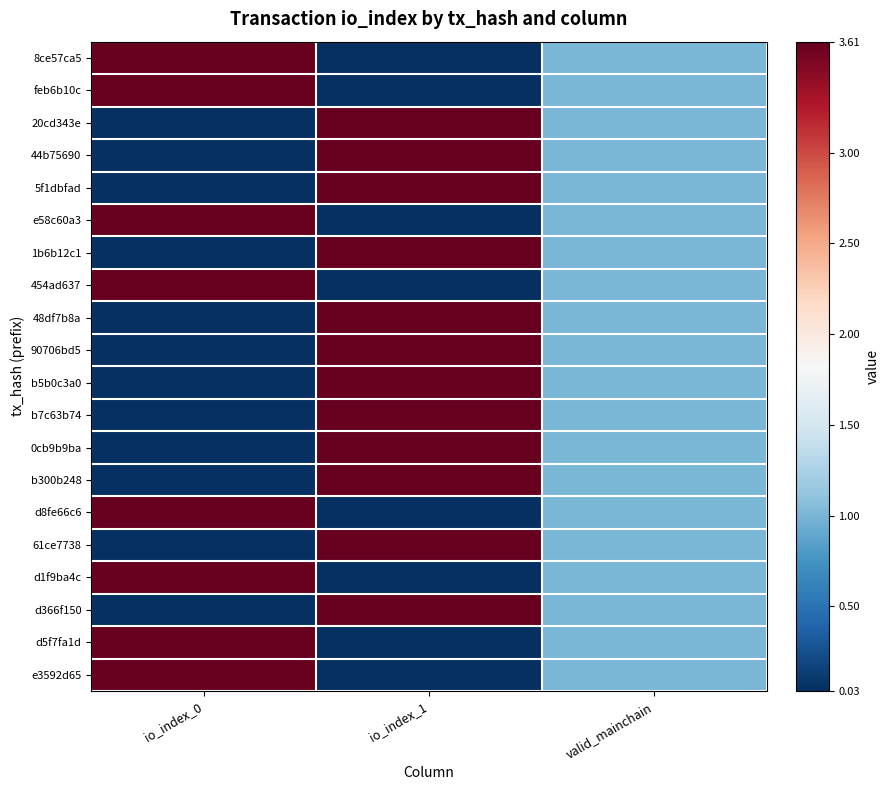

Reading left to right, what are all the values shown in this chart?

8ce57ca5: io_index_0=3.6	io_index_1=0.0	valid_mainchain=1.0
feb6b10c: io_index_0=3.6	io_index_1=0.0	valid_mainchain=1.0
20cd343e: io_index_0=0.0	io_index_1=3.6	valid_mainchain=1.0
44b75690: io_index_0=0.0	io_index_1=3.6	valid_mainchain=1.0
5f1dbfad: io_index_0=0.0	io_index_1=3.6	valid_mainchain=1.0
e58c60a3: io_index_0=3.6	io_index_1=0.0	valid_mainchain=1.0
1b6b12c1: io_index_0=0.0	io_index_1=3.6	valid_mainchain=1.0
454ad637: io_index_0=3.6	io_index_1=0.0	valid_mainchain=1.0
48df7b8a: io_index_0=0.0	io_index_1=3.6	valid_mainchain=1.0
90706bd5: io_index_0=0.0	io_index_1=3.6	valid_mainchain=1.0
b5b0c3a0: io_index_0=0.0	io_index_1=3.6	valid_mainchain=1.0
b7c63b74: io_index_0=0.0	io_index_1=3.6	valid_mainchain=1.0
0cb9b9ba: io_index_0=0.0	io_index_1=3.6	valid_mainchain=1.0
b300b248: io_index_0=0.0	io_index_1=3.6	valid_mainchain=1.0
d8fe66c6: io_index_0=3.6	io_index_1=0.0	valid_mainchain=1.0
61ce7738: io_index_0=0.0	io_index_1=3.6	valid_mainchain=1.0
d1f9ba4c: io_index_0=3.6	io_index_1=0.0	valid_mainchain=1.0
d366f150: io_index_0=0.0	io_index_1=3.6	valid_mainchain=1.0
d5f7fa1d: io_index_0=3.6	io_index_1=0.0	valid_mainchain=1.0
e3592d65: io_index_0=3.6	io_index_1=0.0	valid_mainchain=1.0